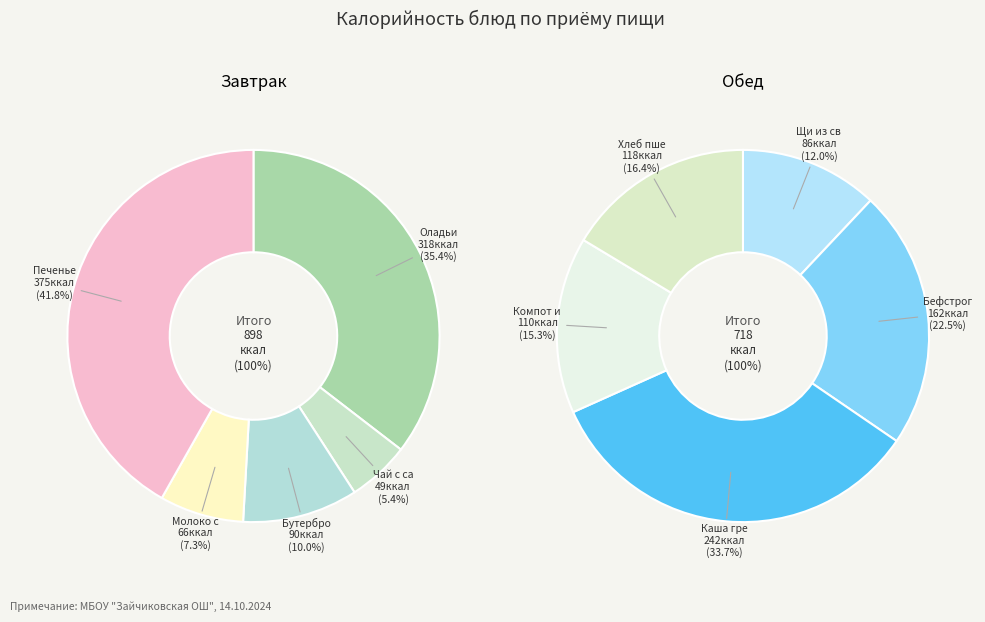

Does any single category account for the majority?

No